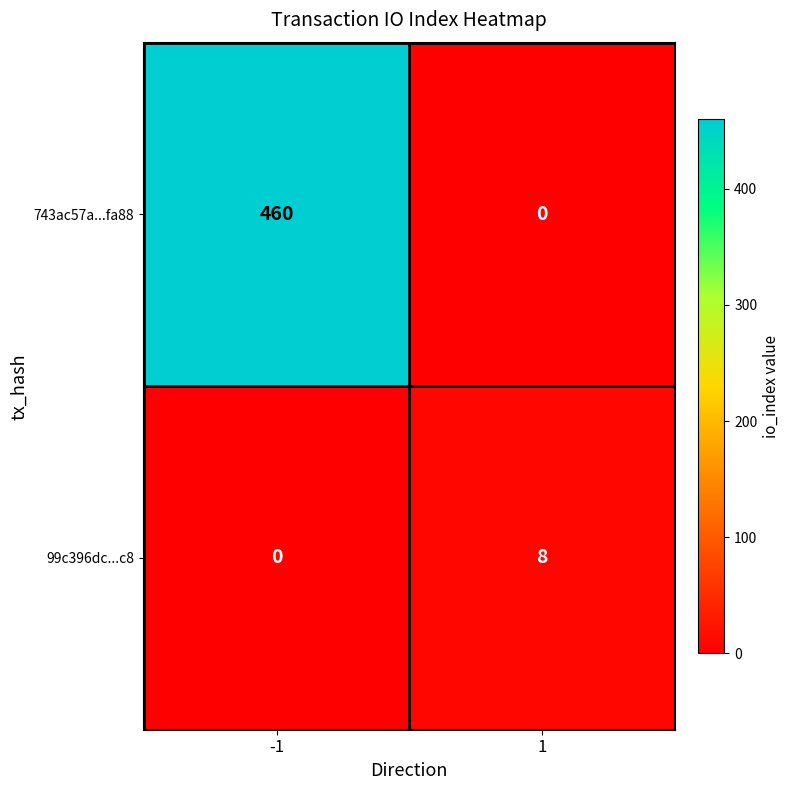

Reading left to right, list all the values displayed in this chart.

743ac57a...fa88: 460	0
99c396dc...c8: 0	8